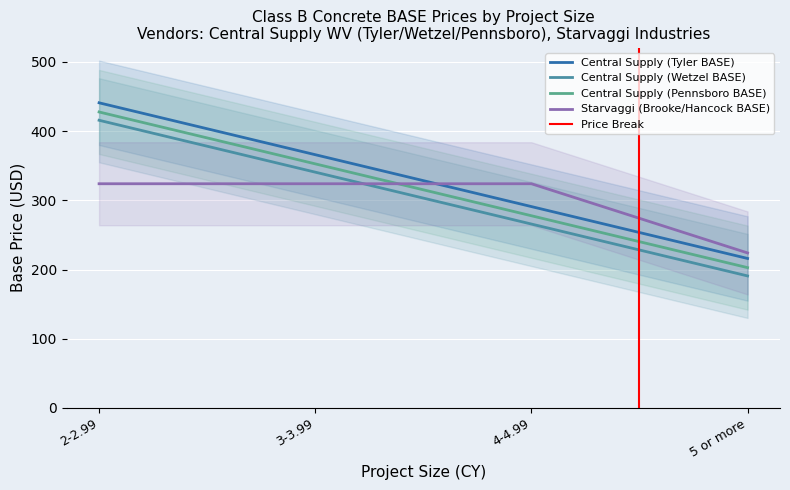

True or false: Central Supply (Wetzel BASE) and Central Supply (Pennsboro BASE) cross at least once.

False